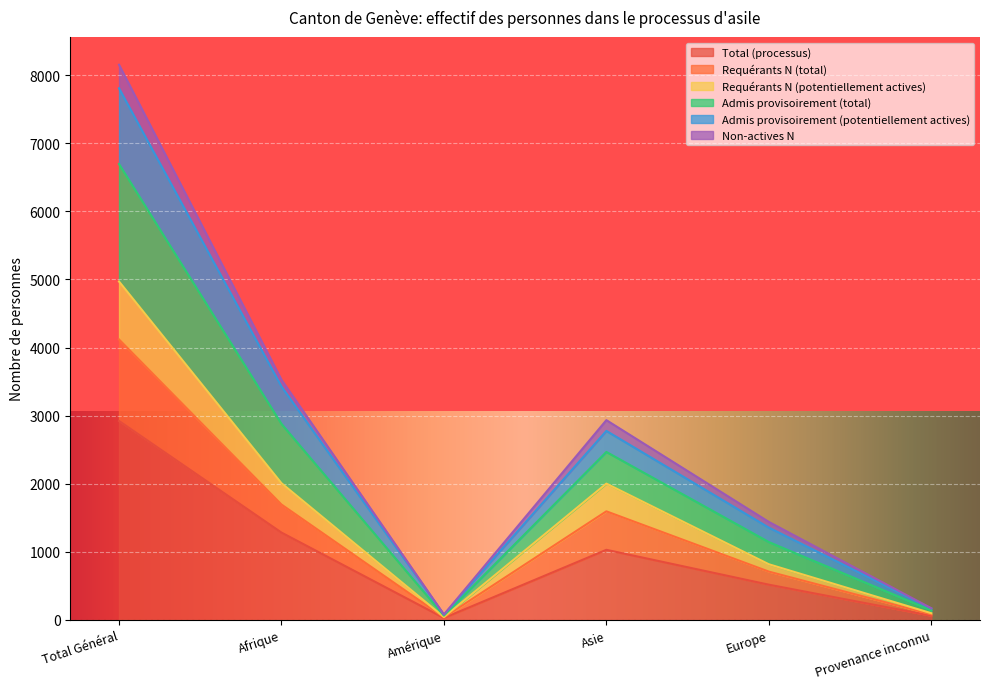

Which category has the lowest value in the Requérants N (potentiellement actives) series?

Amérique